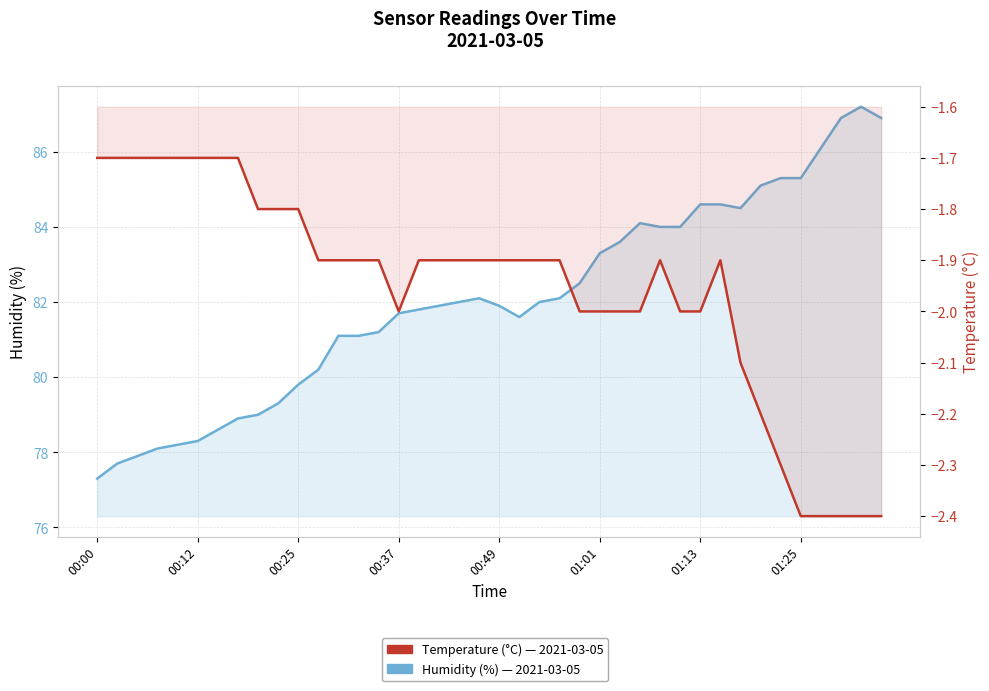

True or false: Humidity (%) and Temperature (°C) intersect in this chart.

False